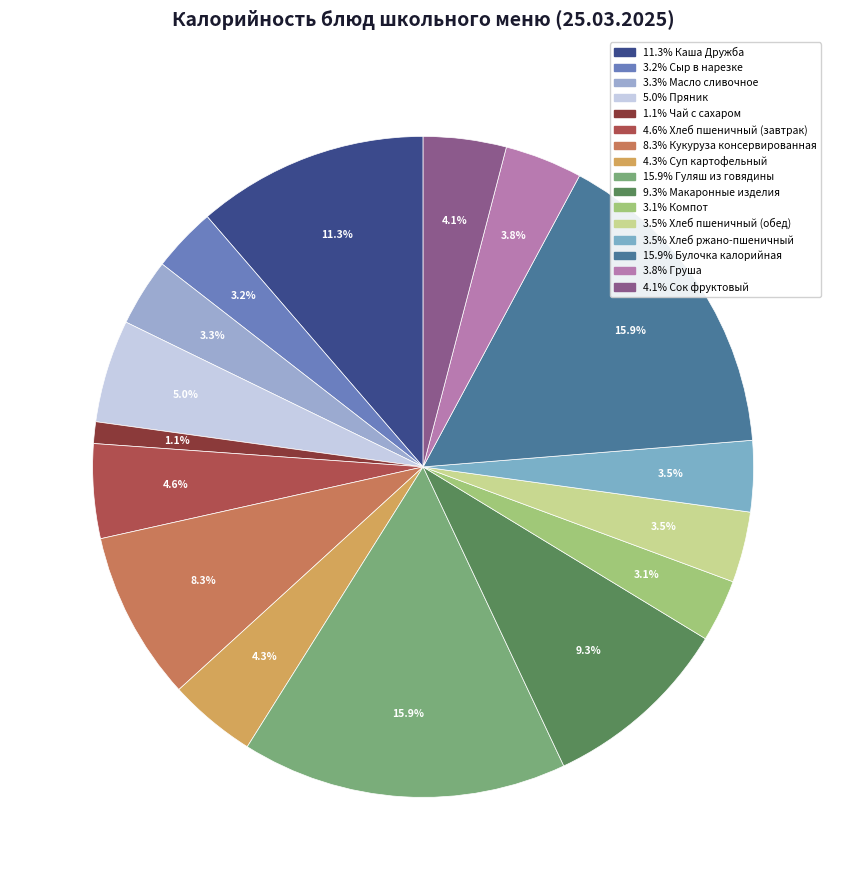

Which category has the biggest portion of the pie?

Гуляш из говядины